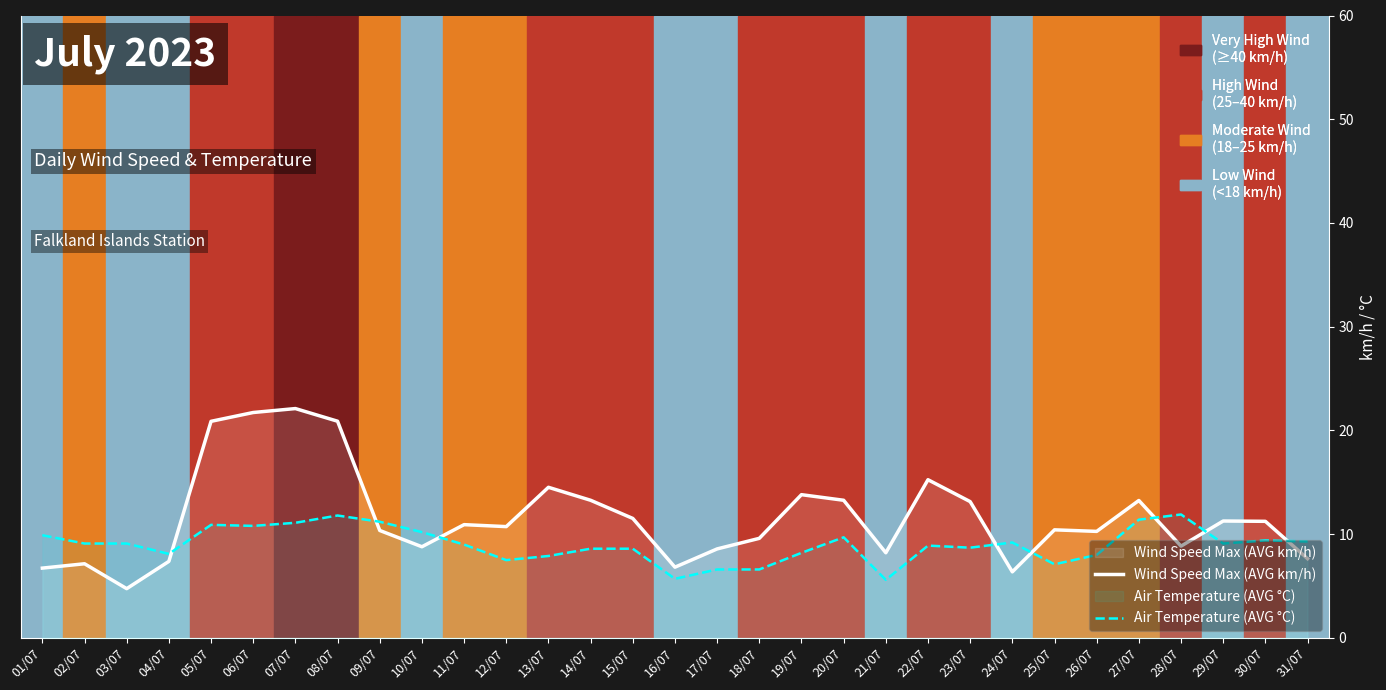

List the series in order of their peak value, lowest first.

Air Temperature (AVG °C), Wind Speed Max (AVG km/h)